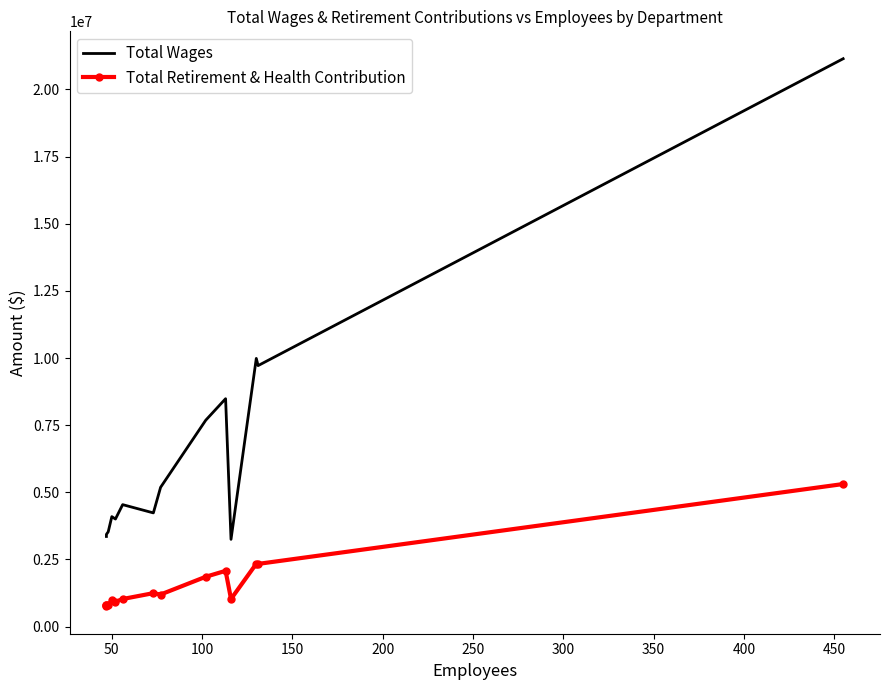

True or false: Total Wages has a value of 4614376 at 100.

False